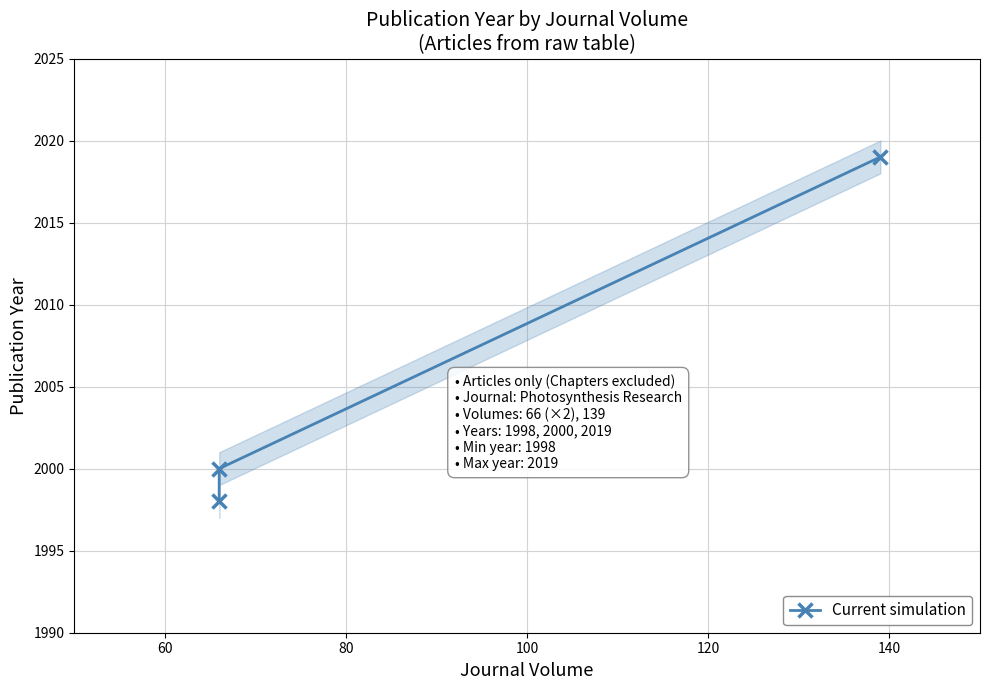

Does the chart have visible grid lines?

Yes